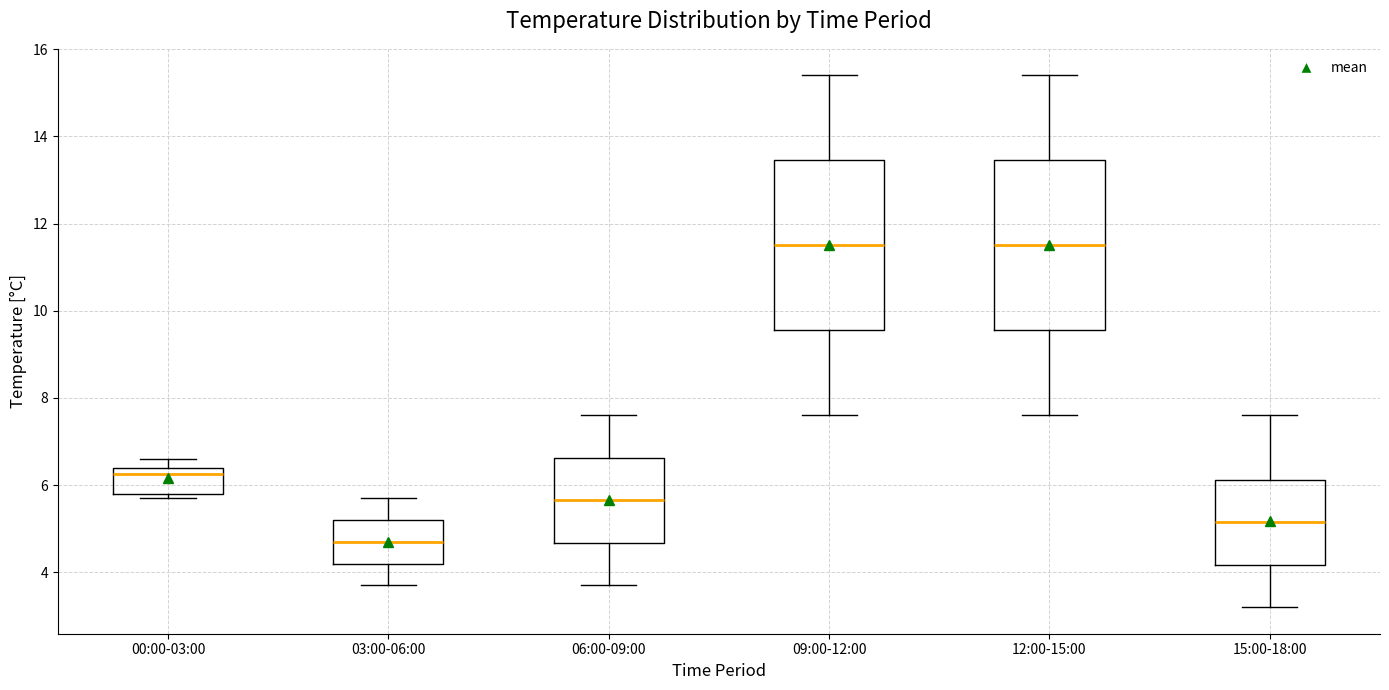

Reading left to right, read every box against the y-axis: the position of its median line, the range the box covers, and the ends of its whiskers. The values are not printed on the chart, so give them approximately, as read against the axis.

00:00-03:00: median 6.2, box 5.8 to 6.4, whiskers 5.8 (just below the box's lower edge) to 6.6
03:00-06:00: median 4.8, box 4.2 to 5.2, whiskers 3.8 to 5.8
06:00-09:00: median 5.6, box 4.6 to 6.6, whiskers 3.8 to 7.6
09:00-12:00: median 11.6, box 9.6 to 13.4, whiskers 7.6 to 15.4
12:00-15:00: median 11.6, box 9.6 to 13.4, whiskers 7.6 to 15.4
15:00-18:00: median 5.2, box 4.2 to 6.2, whiskers 3.2 to 7.6